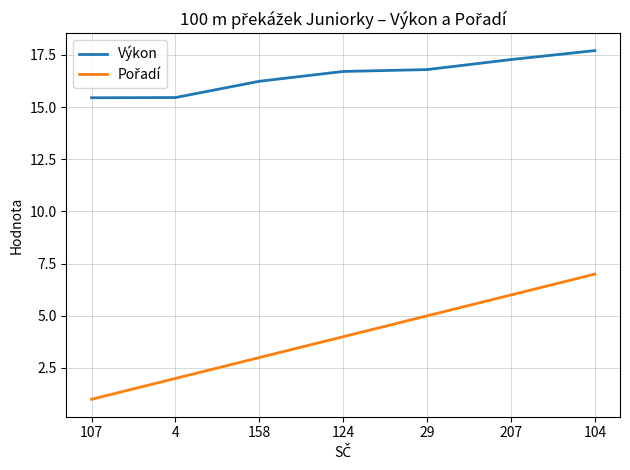

What is the spread (max minus min) of values at 4?

13.5